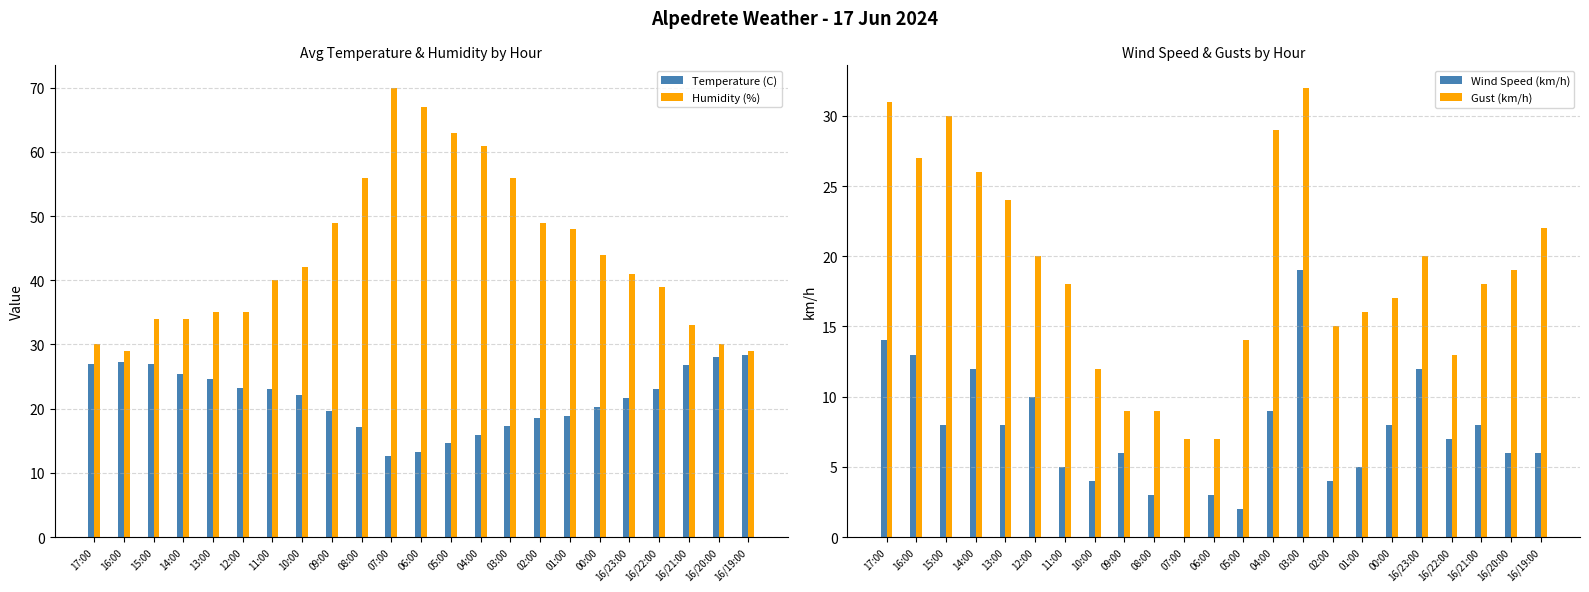

The value of Temperature (C) at 17:00 is 9.6. True or false?

False